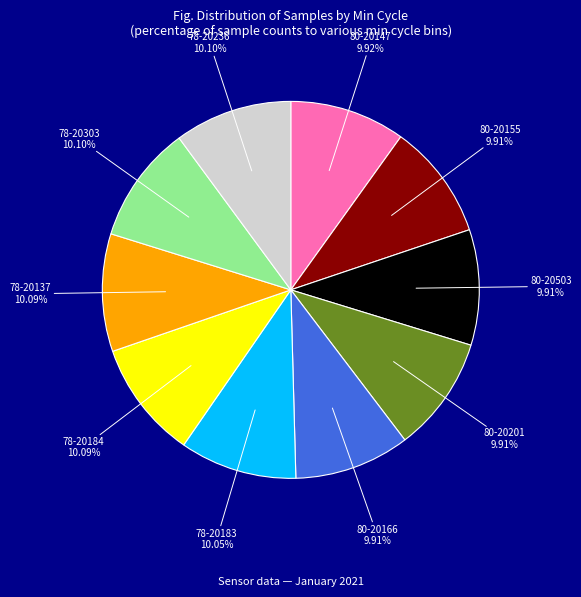

Is there any slice that represents more than half of the pie?

No